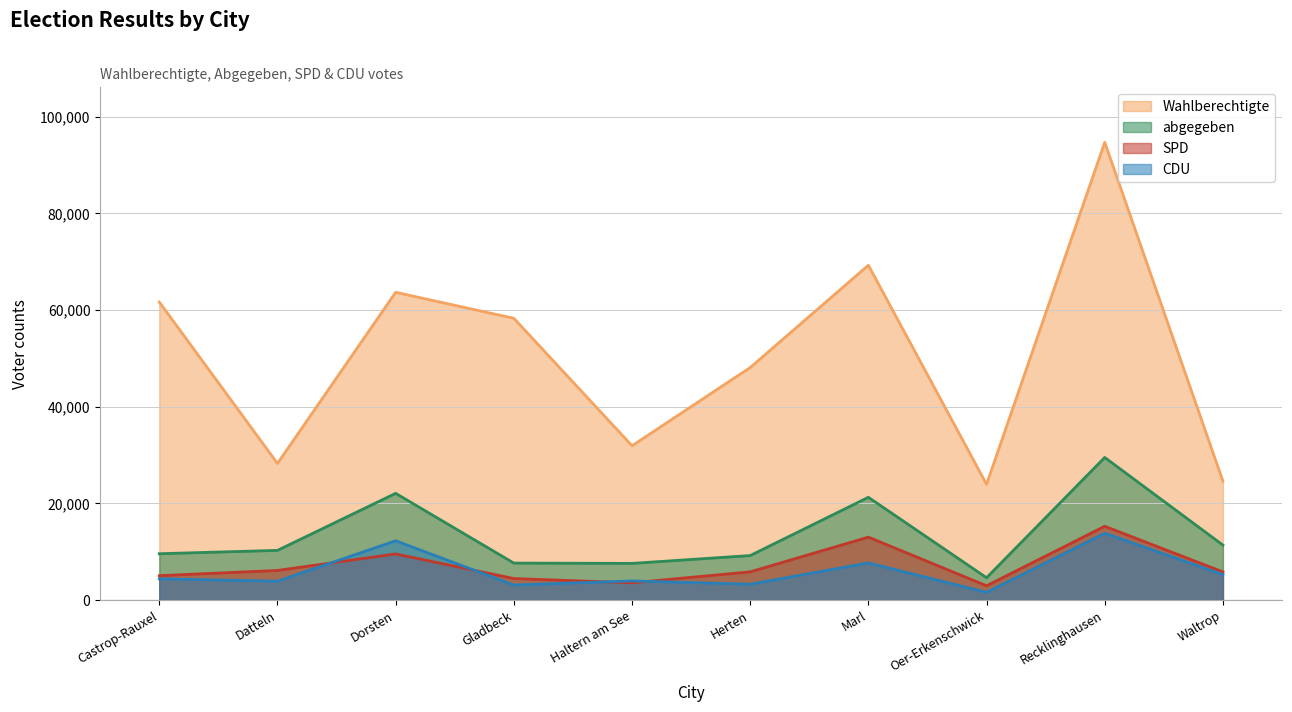

What is the sum of all abgegeben values?

133310